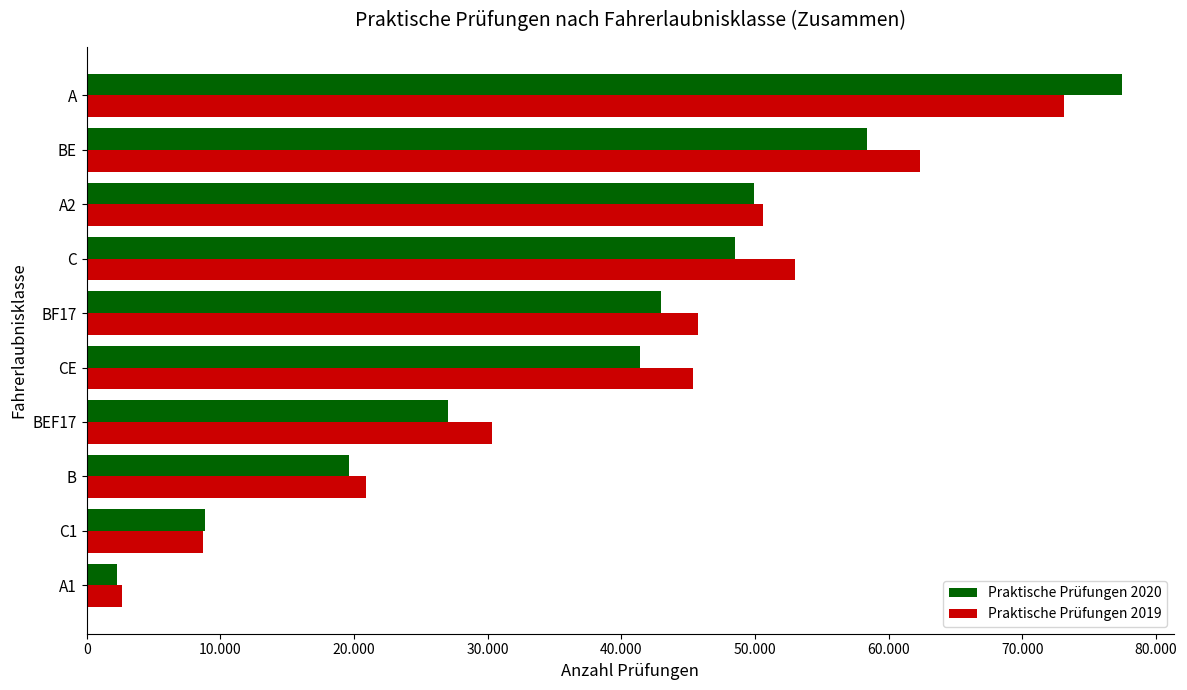

What are all the series names shown in the legend?

Praktische Prüfungen 2020, Praktische Prüfungen 2019